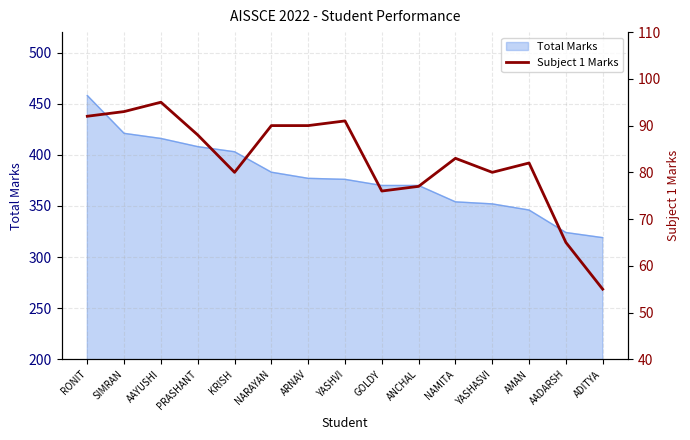

Where is the first local minimum?

KRISH